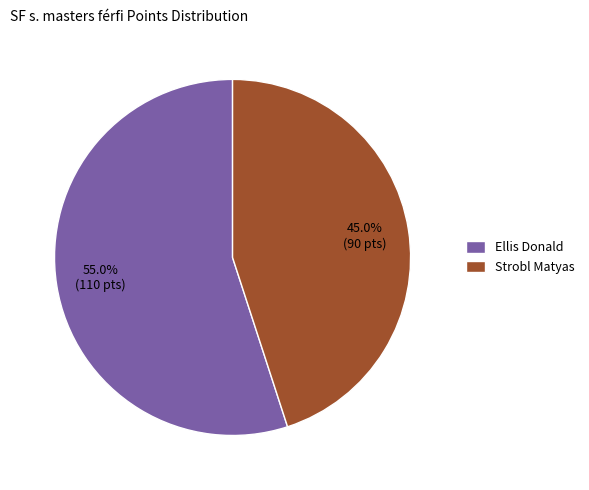

Count the number of slices in the pie.

2